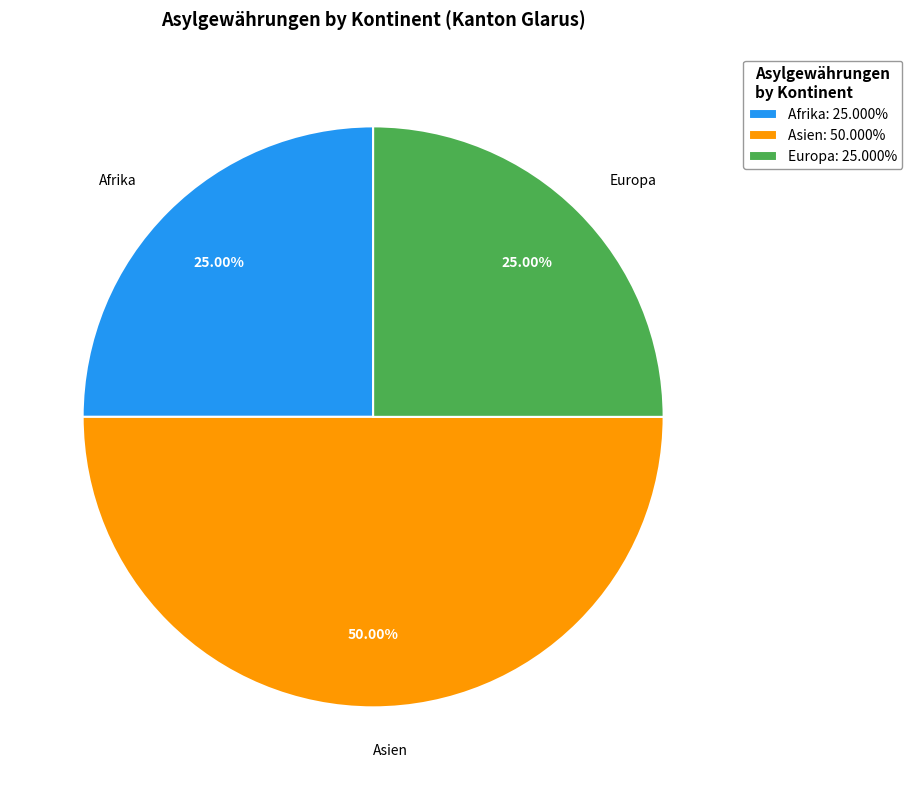

The Afrika slice represents 25% of the pie. True or false?

True